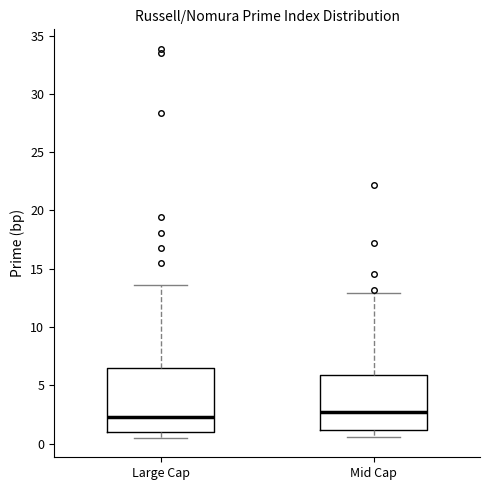

Where does the median line of the box for Mid Cap sit on the y-axis? The values are not printed on the chart, so give them approximately, as read against the axis.

2.5